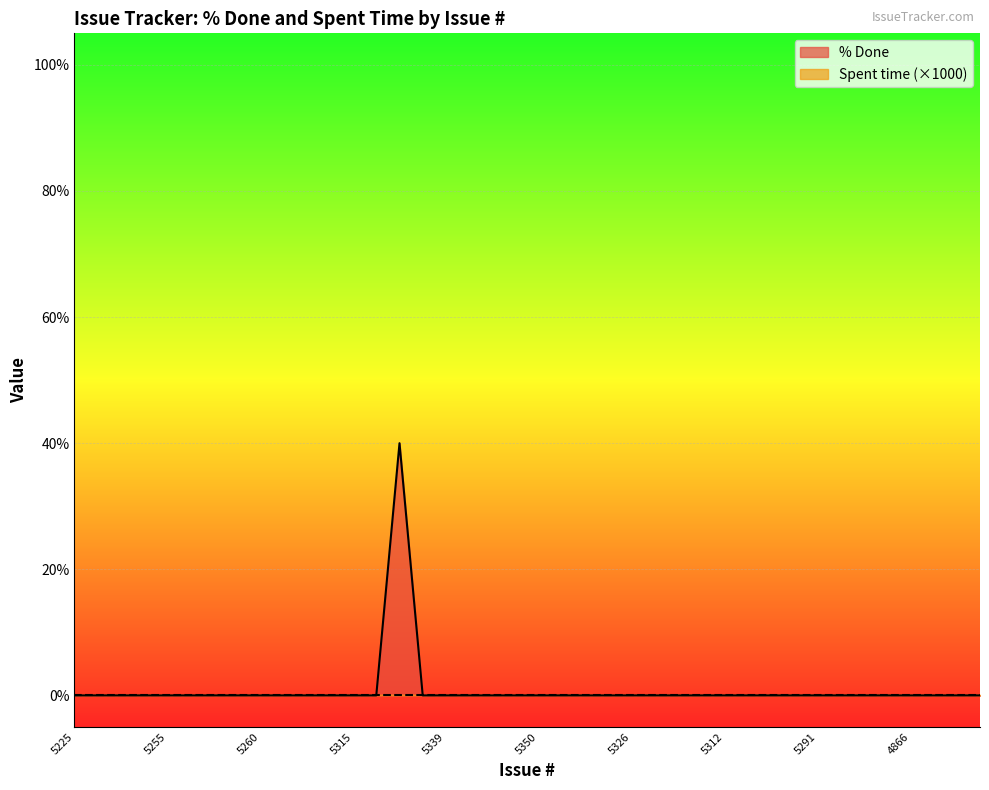

Reading left to right, transcribe all the data shown in this chart.

5225=0	5236=0	5235=0	5256=0	5255=0	5257=0	5259=0	5258=0	5260=0	5263=0	5265=0	5306=0	5315=0	5321=0	5327=40	5328=0	5339=0	5340=0	4984=0	4967=0	5350=0	5349=0	5345=0	5331=0	5326=0	5318=0	5317=0	5316=0	5312=0	5303=0	5301=0	5292=0	5291=0	4972=0	4873=0	4868=0	4866=0	4872=0	4933=0	4932=0